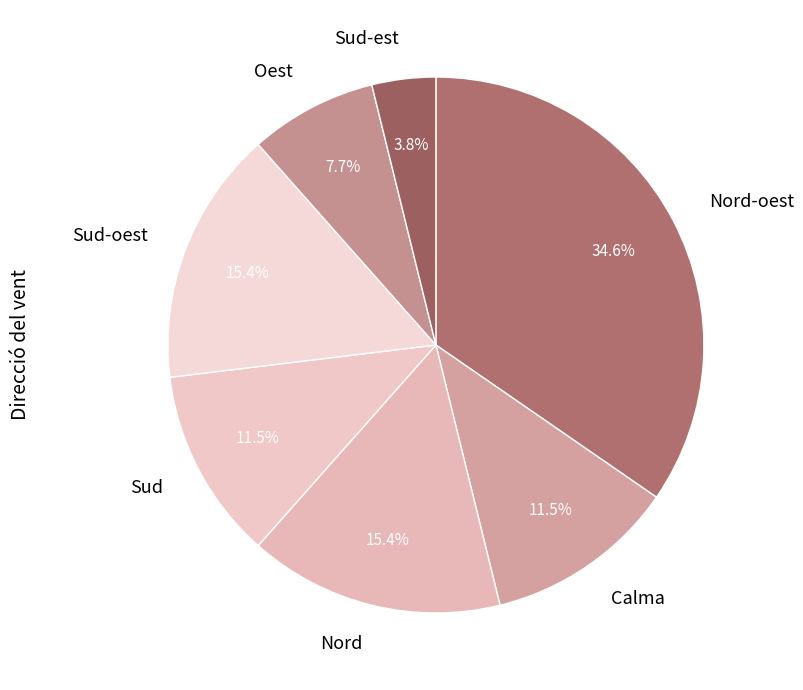

Which slice is the largest?

Nord-oest